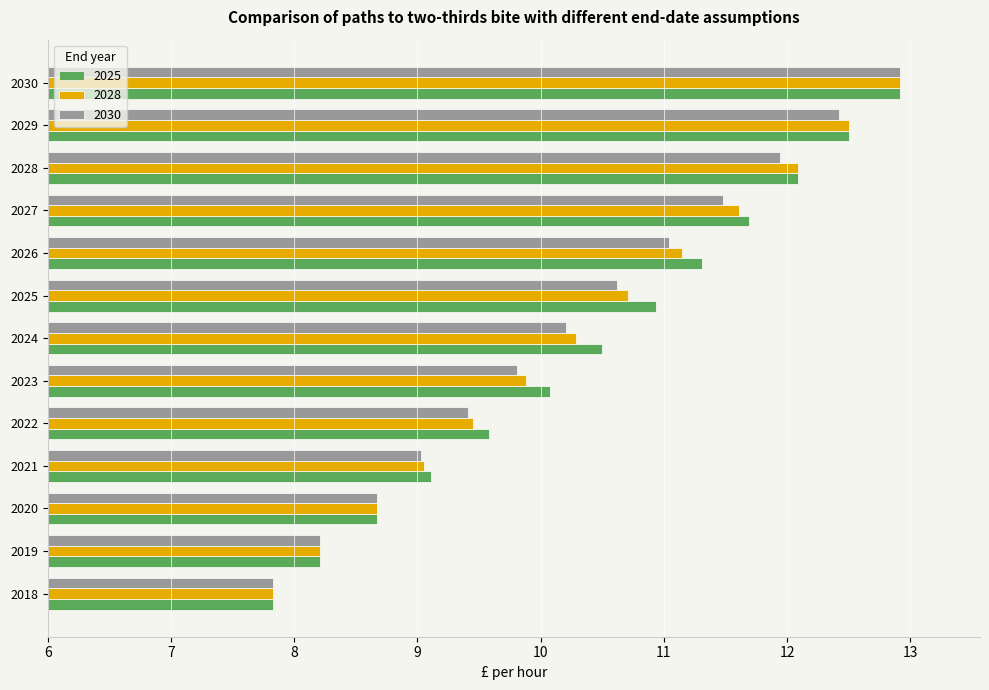

How many values in the 2030 series exceed 10?

7